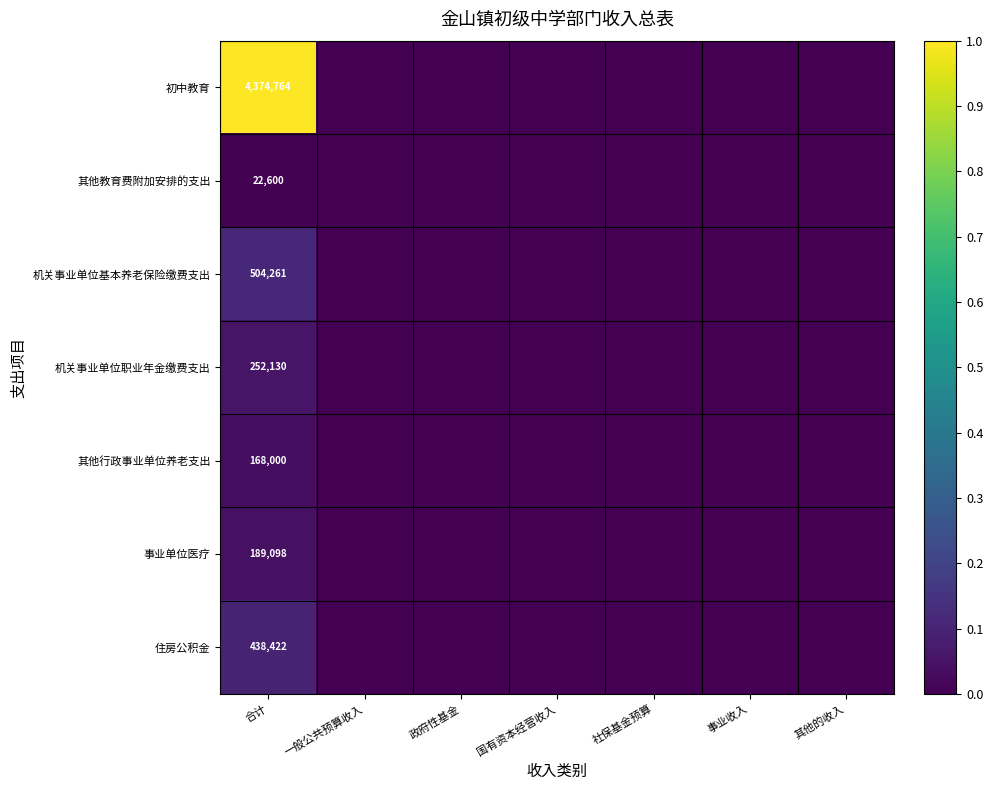

How many 机关事业单位基本养老保险缴费支出 values are between 0 and 1?

7